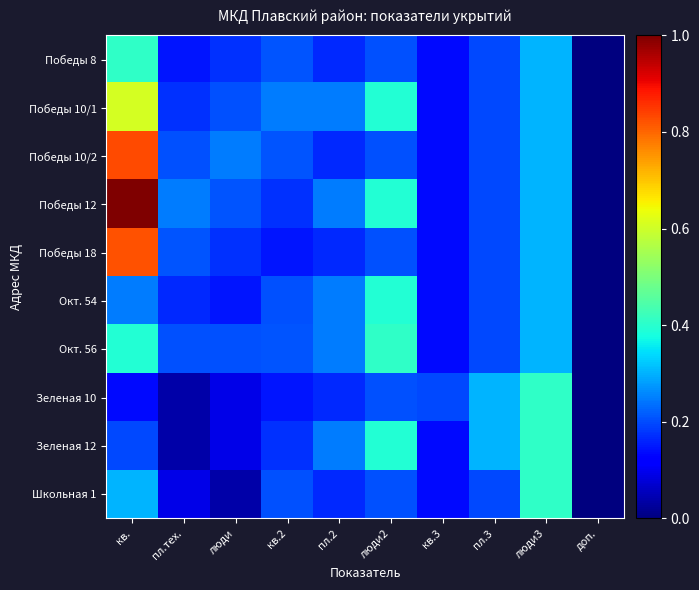

Reading left to right, what are all the values shown in this chart?

Победы 8: кв.=0.4	пл.тех.=0.1	люди=0.2	кв.2=0.2	пл.2=0.2	люди2=0.2	кв.3=0.1	пл.3=0.2	люди3=0.3	доп.=0.0
Победы 10/1: кв.=0.6	пл.тех.=0.2	люди=0.2	кв.2=0.2	пл.2=0.2	люди2=0.4	кв.3=0.1	пл.3=0.2	люди3=0.3	доп.=0.0
Победы 10/2: кв.=0.8	пл.тех.=0.2	люди=0.2	кв.2=0.2	пл.2=0.2	люди2=0.2	кв.3=0.1	пл.3=0.2	люди3=0.3	доп.=0.0
Победы 12: кв.=1.0	пл.тех.=0.2	люди=0.2	кв.2=0.2	пл.2=0.2	люди2=0.4	кв.3=0.1	пл.3=0.2	люди3=0.3	доп.=0.0
Победы 18: кв.=0.8	пл.тех.=0.2	люди=0.2	кв.2=0.1	пл.2=0.2	люди2=0.2	кв.3=0.1	пл.3=0.2	люди3=0.3	доп.=0.0
Окт. 54: кв.=0.2	пл.тех.=0.2	люди=0.1	кв.2=0.2	пл.2=0.2	люди2=0.4	кв.3=0.1	пл.3=0.2	люди3=0.3	доп.=0.0
Окт. 56: кв.=0.4	пл.тех.=0.2	люди=0.2	кв.2=0.2	пл.2=0.2	люди2=0.4	кв.3=0.1	пл.3=0.2	люди3=0.3	доп.=0.0
Зеленая 10: кв.=0.1	пл.тех.=0.0	люди=0.1	кв.2=0.1	пл.2=0.2	люди2=0.2	кв.3=0.2	пл.3=0.3	люди3=0.4	доп.=0.0
Зеленая 12: кв.=0.2	пл.тех.=0.0	люди=0.1	кв.2=0.2	пл.2=0.2	люди2=0.4	кв.3=0.1	пл.3=0.3	люди3=0.4	доп.=0.0
Школьная 1: кв.=0.3	пл.тех.=0.1	люди=0.0	кв.2=0.2	пл.2=0.2	люди2=0.2	кв.3=0.1	пл.3=0.2	люди3=0.4	доп.=0.0